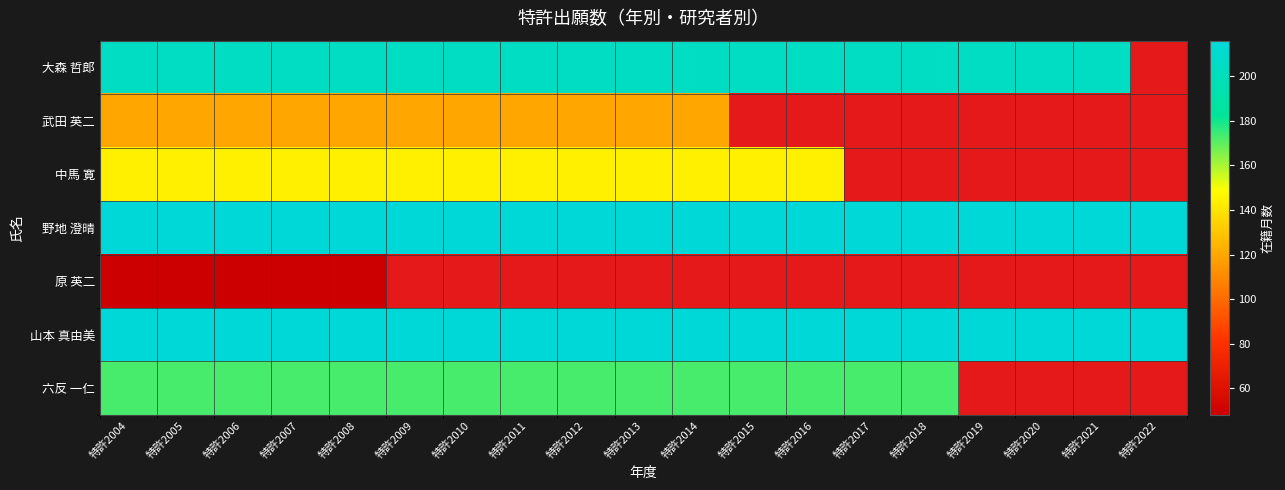

Where is 大森 哲郎 nearest to the value 204?

特許2004